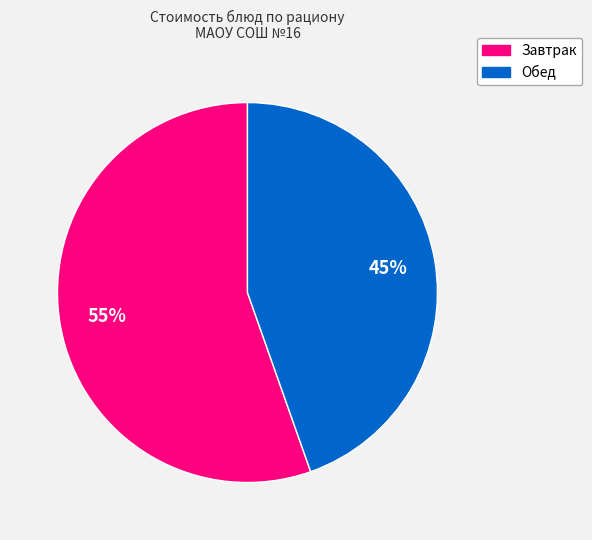

To the nearest percent, what is the average slice percentage?

50%